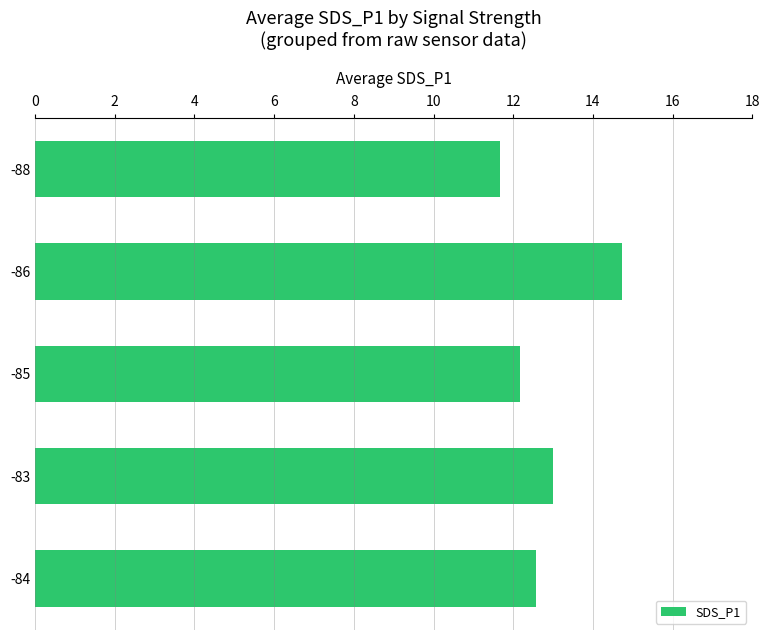

What is the label of the 2nd bar from the top?

-86